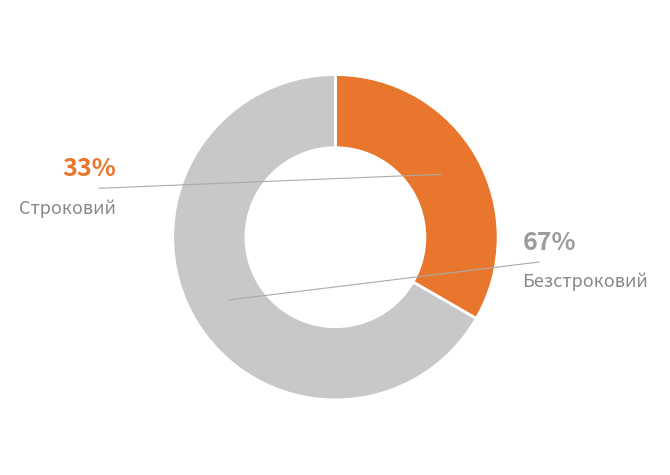

How many slices are in this pie chart?

2